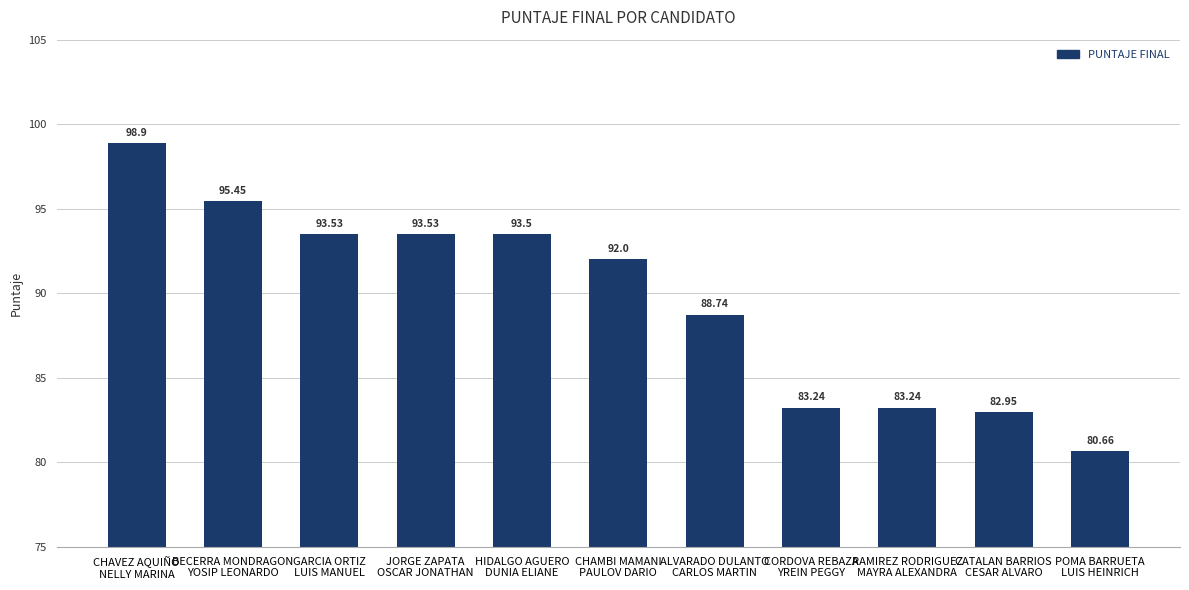

What is the sum of the values at GARCIA ORTIZ
LUIS MANUEL and JORGE ZAPATA
OSCAR JONATHAN?

187.1